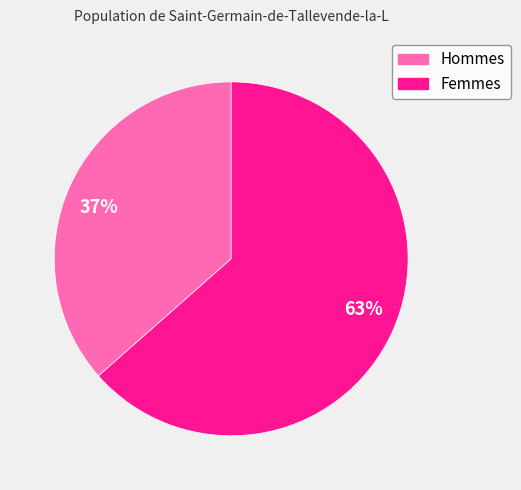

What is the majority slice?

63%